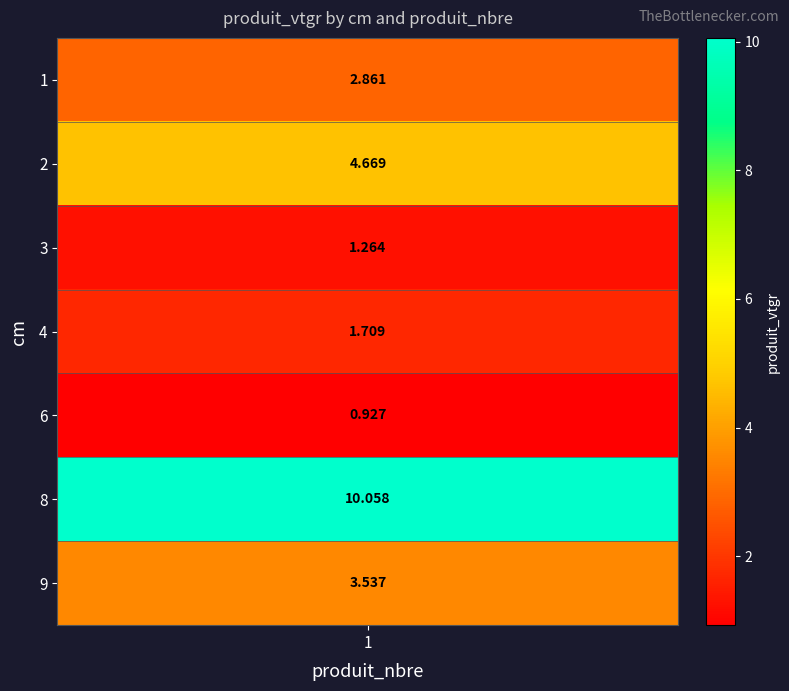

Rank the categories by value from lowest to highest.

6, 3, 4, 1, 9, 2, 8